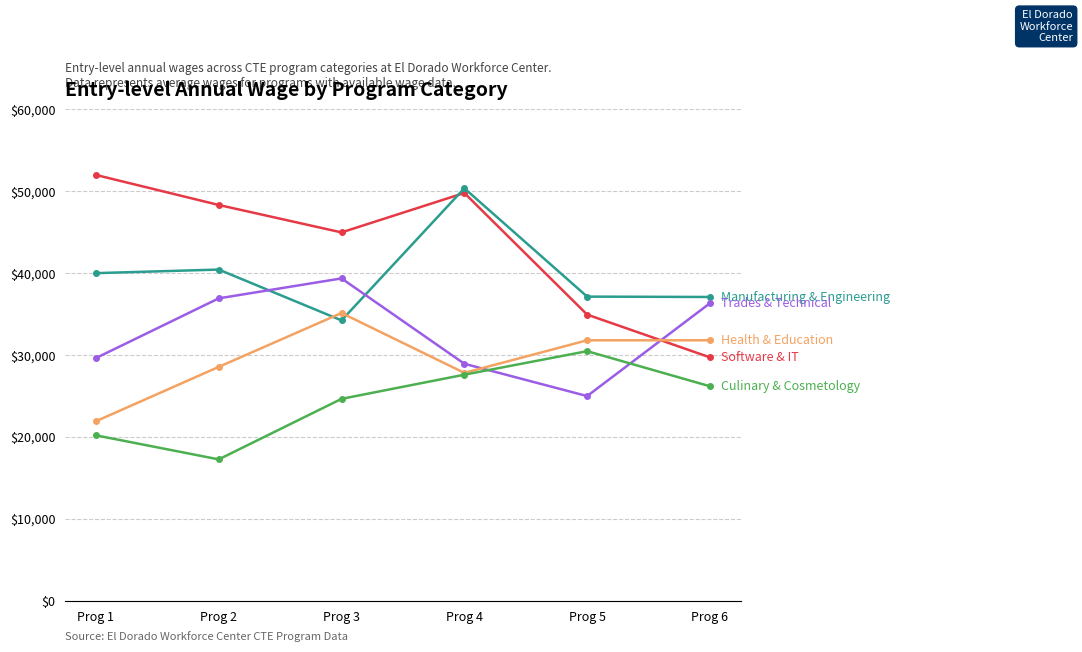

What is the spread (max minus min) of values at Prog 1?

31800